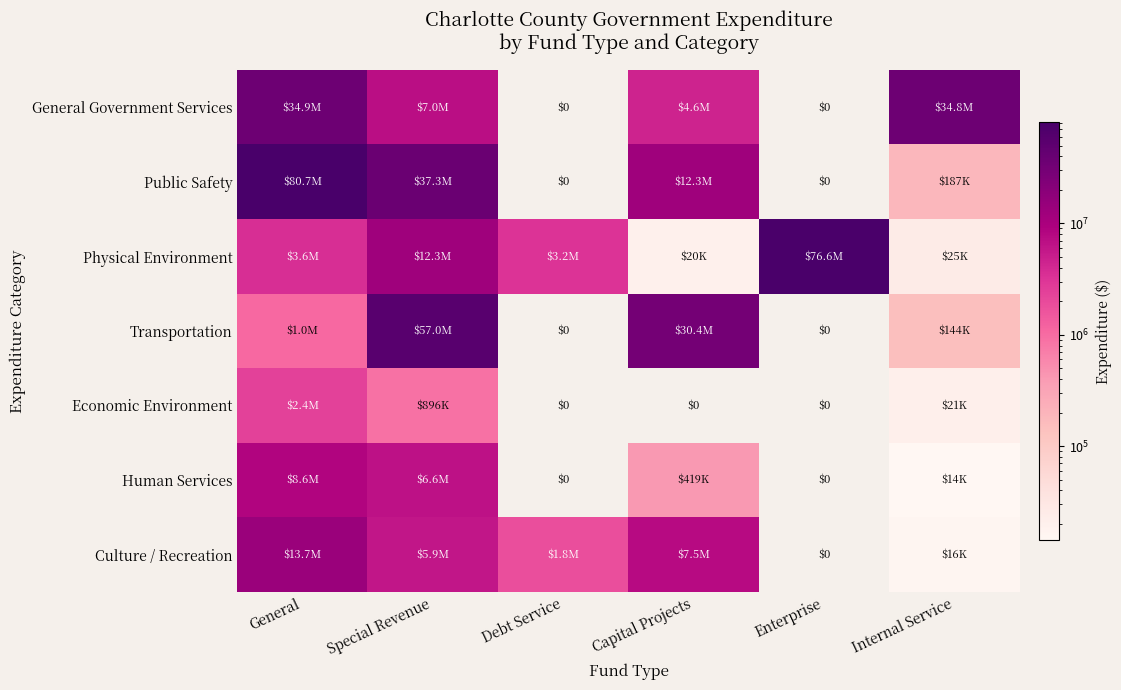

What is the difference between the maximum and minimum values in the General Government Services series?

34932142